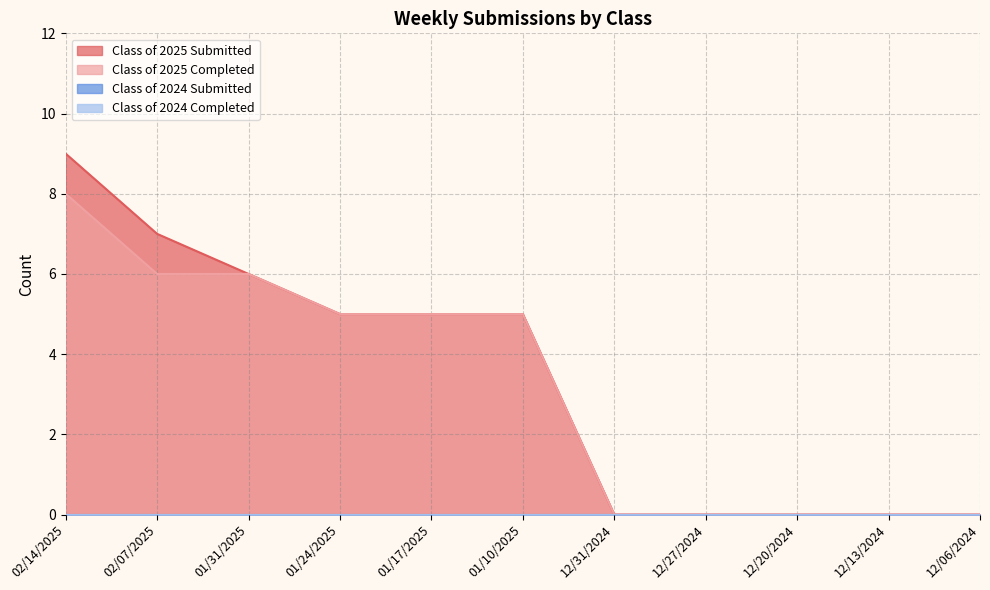

What is the sum of all Class of 2025 Completed values?

35